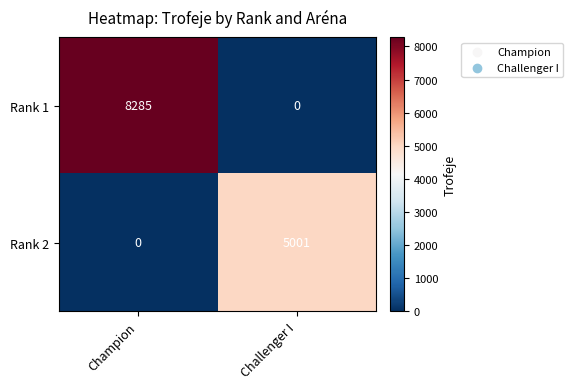

Which series has the widest spread of values?

Rank 1